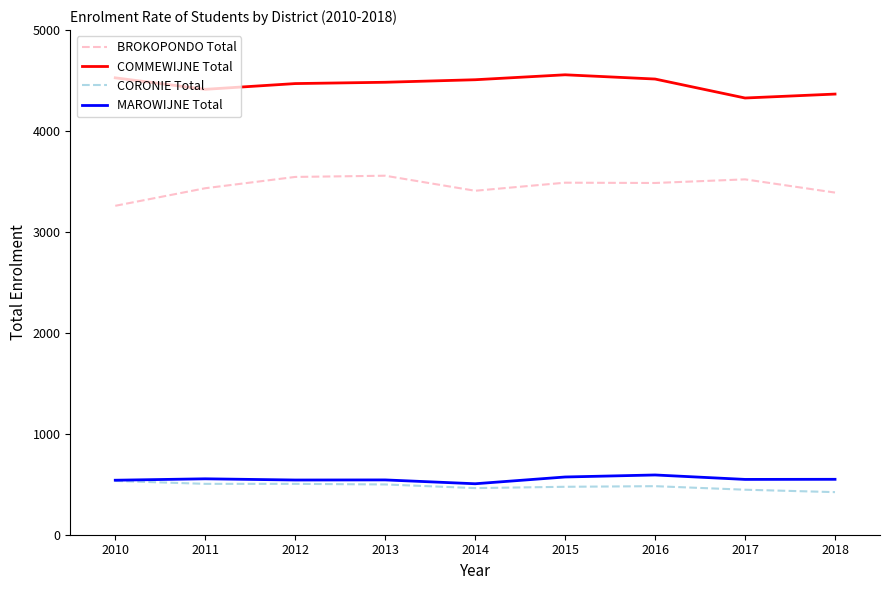

True or false: BROKOPONDO Total and MAROWIJNE Total cross at least once.

False